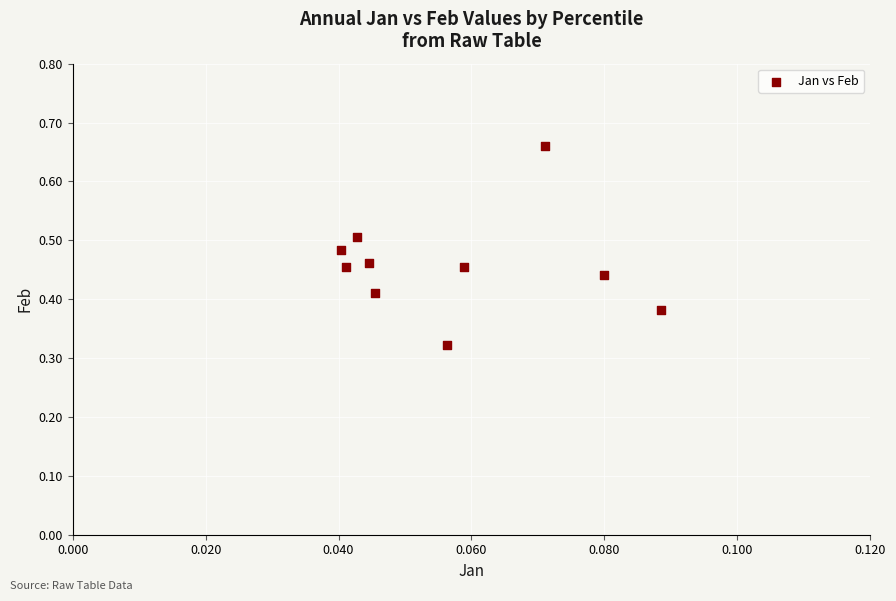

How many points are shown in the scatter plot?

10